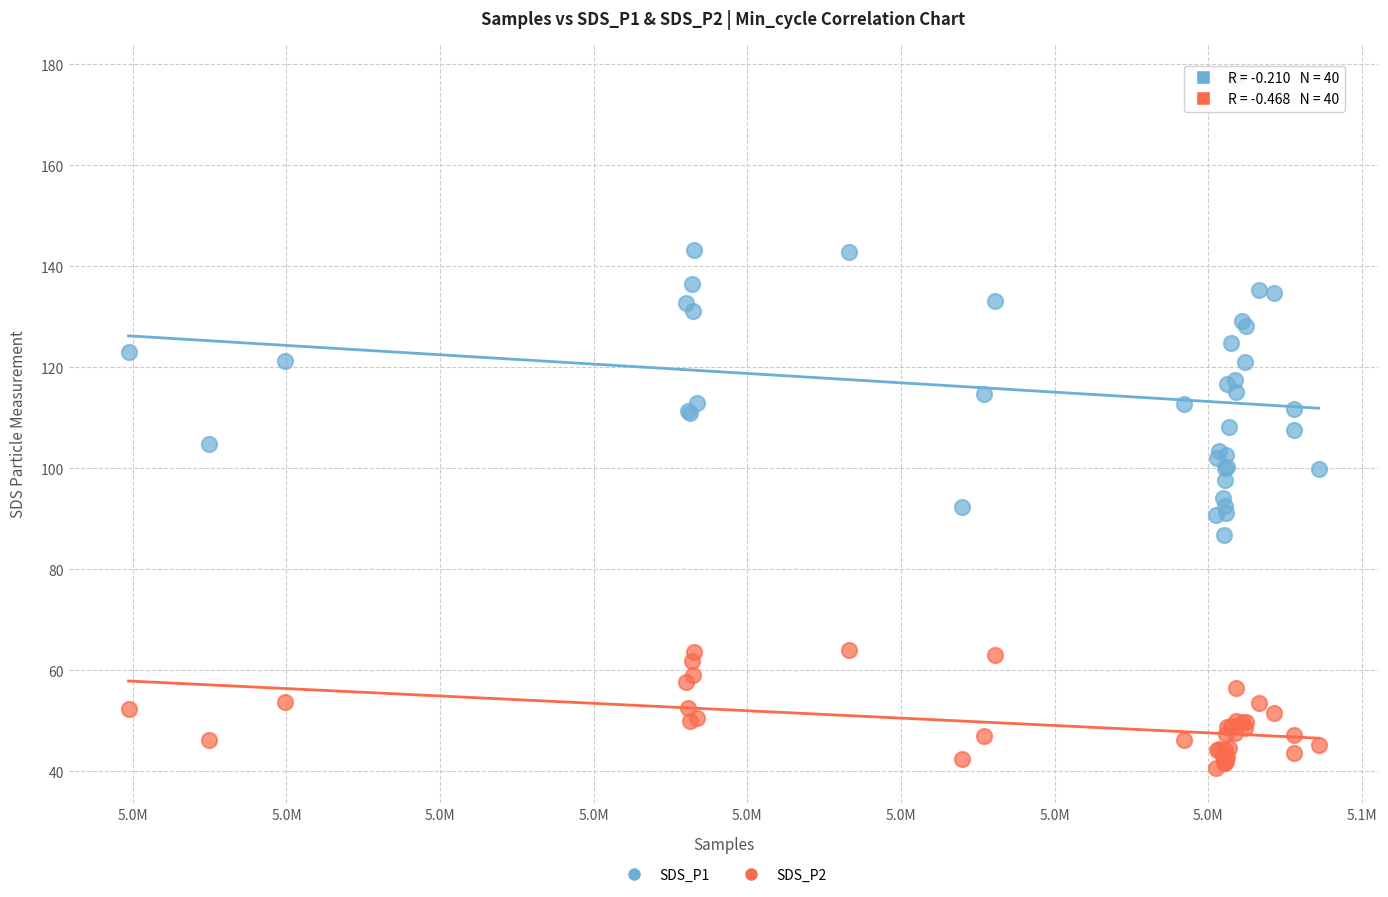

What is the X range (max minus min) for the scatter plot?

77460.0